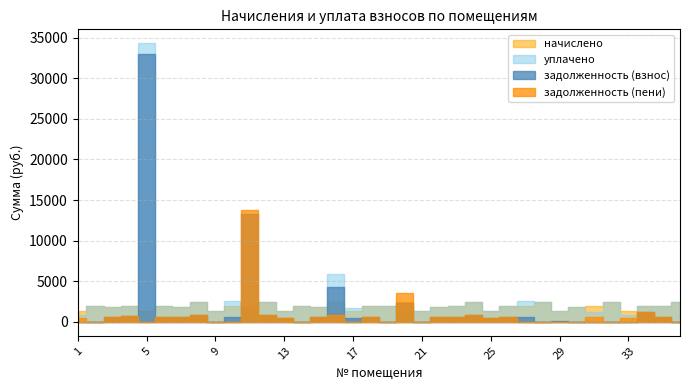

At which label is начислено closest to 1853?

7